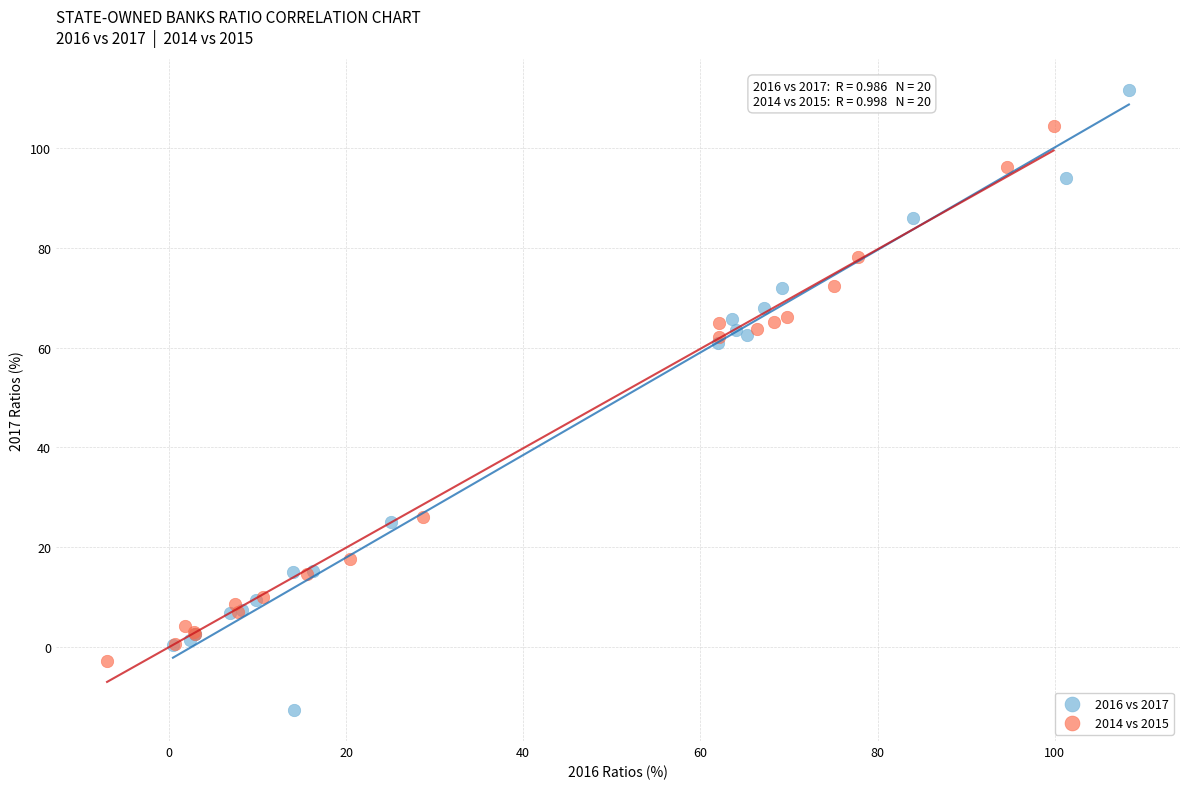

Which series reaches the maximum Y coordinate?

2016 vs 2017